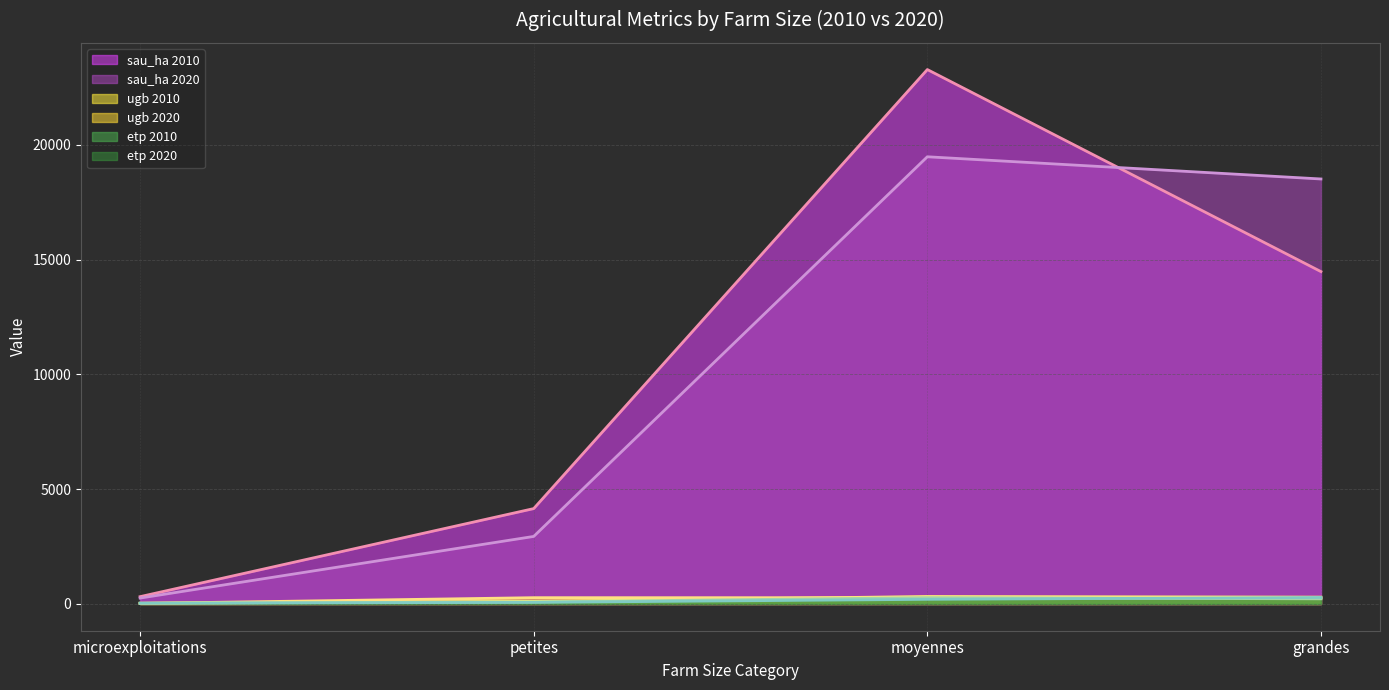

What is the sum of all ugb 2010 values?

774.9